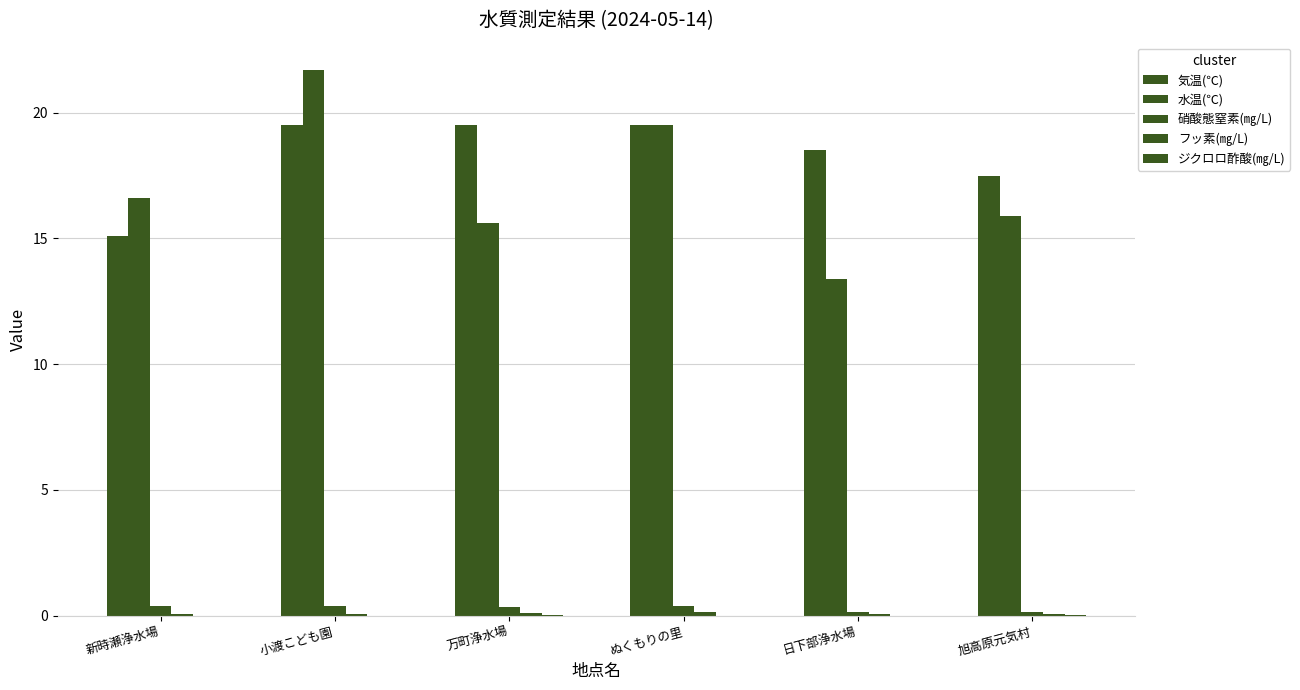

Count the ジクロロ酢酸(㎎/L) values in the range 0 to 1.

6